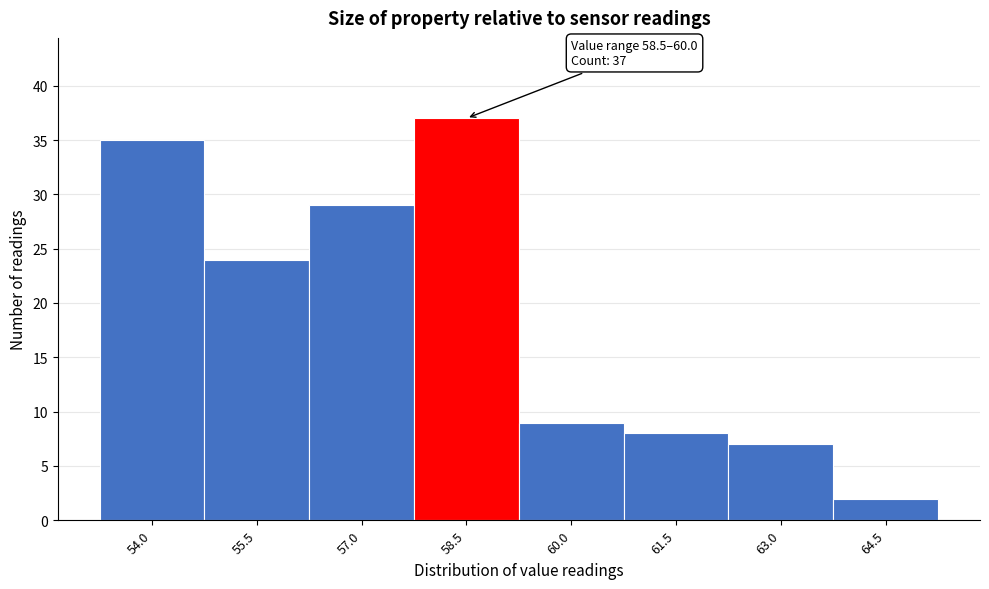

Reading left to right, list all the values displayed in this chart.

54.0=35	55.5=24	57.0=29	58.5=37	60.0=9	61.5=8	63.0=7	64.5=2